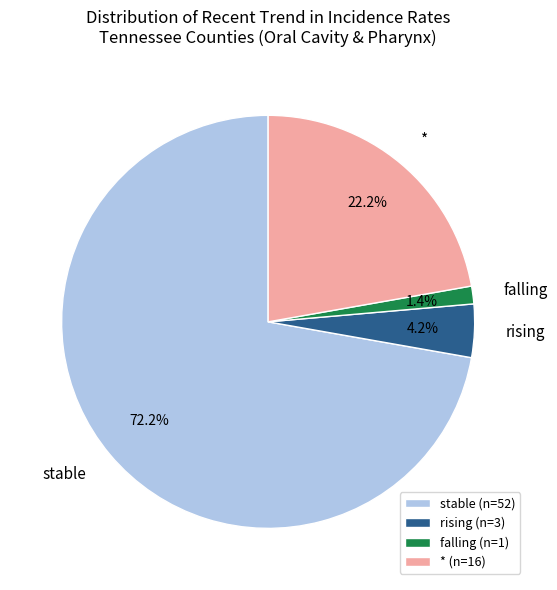

How many slices are in this pie chart?

4